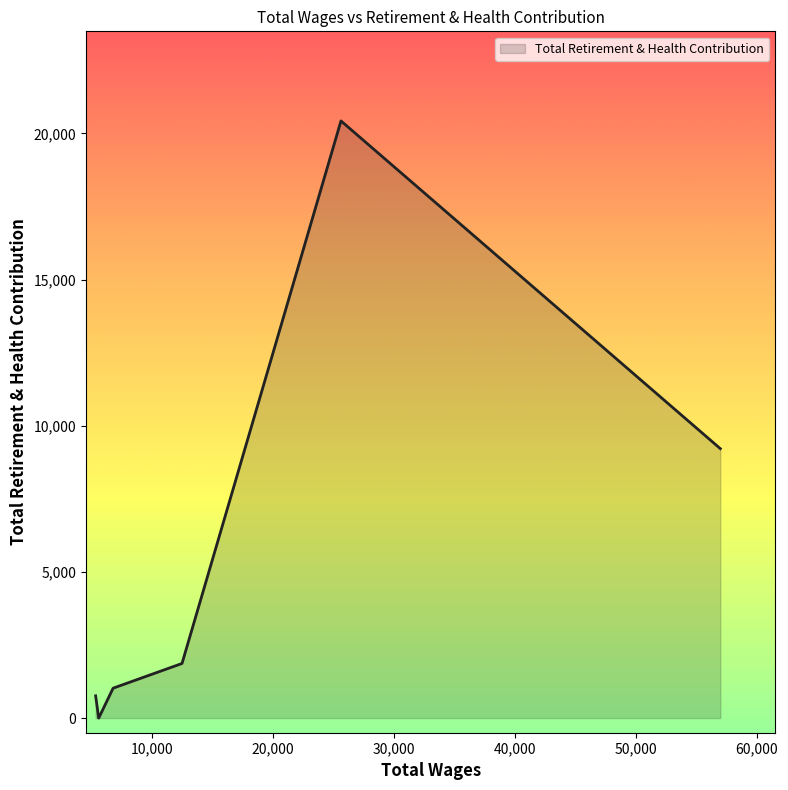

What is the greatest value displayed?

20430